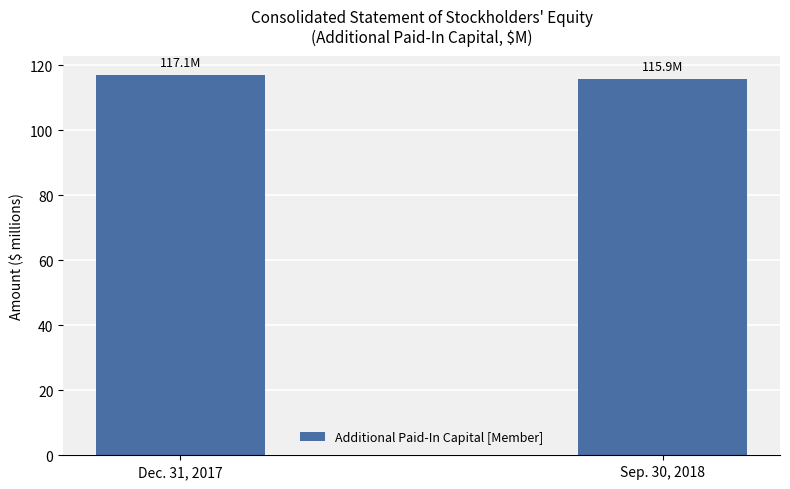

What is the sum of the values at Sep. 30, 2018 and Dec. 31, 2017?

233.0